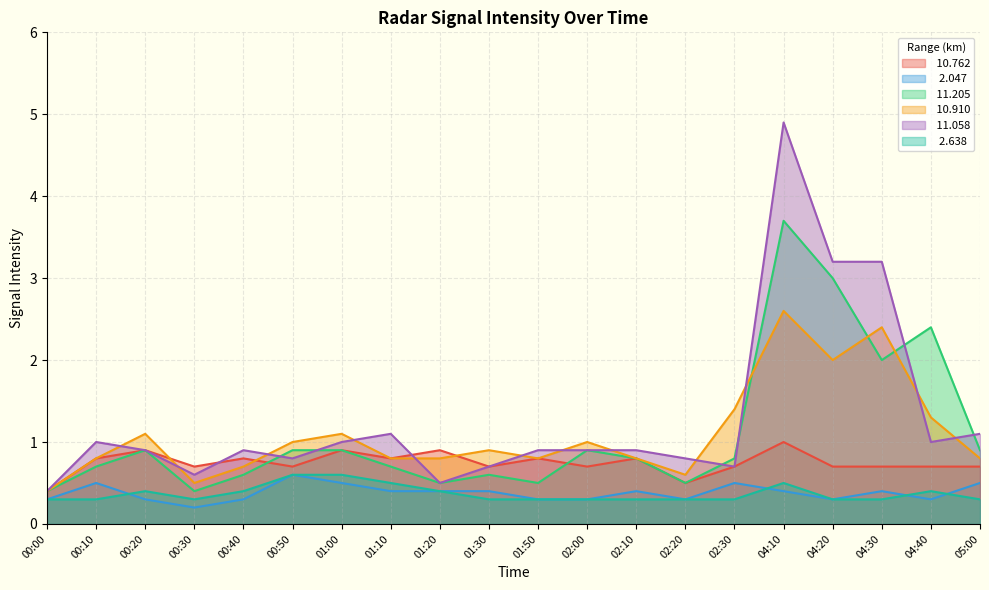

Reading right to left, list all the values displayed in this chart.

 10.762: 0.7	0.7	0.7	0.7	1.0	0.7	0.5	0.8	0.7	0.8	0.7	0.9	0.8	0.9	0.7	0.8	0.7	0.9	0.8	0.4
  2.047: 0.5	0.3	0.4	0.3	0.4	0.5	0.3	0.4	0.3	0.3	0.4	0.4	0.4	0.5	0.6	0.3	0.2	0.3	0.5	0.3
 11.205: 0.9	2.4	2.0	3.0	3.7	0.8	0.5	0.8	0.9	0.5	0.6	0.5	0.7	0.9	0.9	0.6	0.4	0.9	0.7	0.4
 10.910: 0.8	1.3	2.4	2.0	2.6	1.4	0.6	0.8	1.0	0.8	0.9	0.8	0.8	1.1	1.0	0.7	0.5	1.1	0.8	0.4
 11.058: 1.1	1.0	3.2	3.2	4.9	0.7	0.8	0.9	0.9	0.9	0.7	0.5	1.1	1.0	0.8	0.9	0.6	0.9	1.0	0.4
  2.638: 0.3	0.4	0.3	0.3	0.5	0.3	0.3	0.3	0.3	0.3	0.3	0.4	0.5	0.6	0.6	0.4	0.3	0.4	0.3	0.3